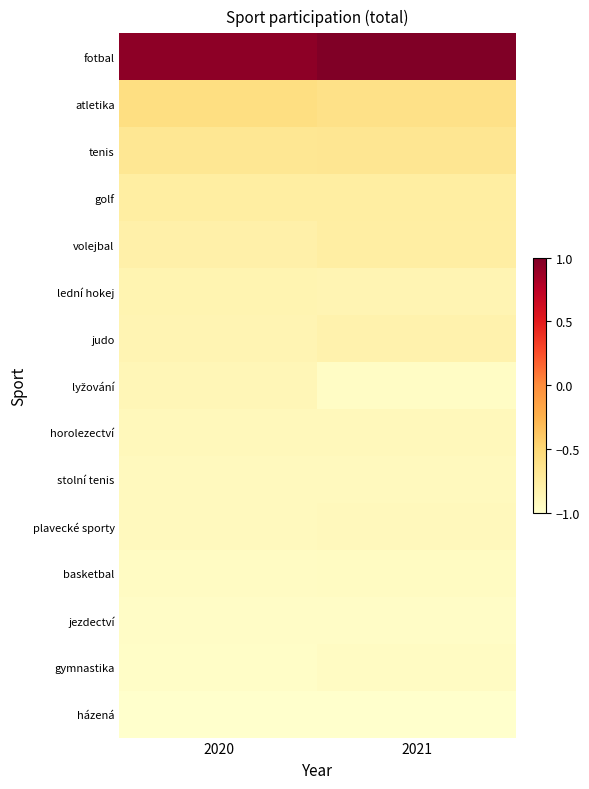

What is the difference between the highest and lowest values at 2020?

1.9